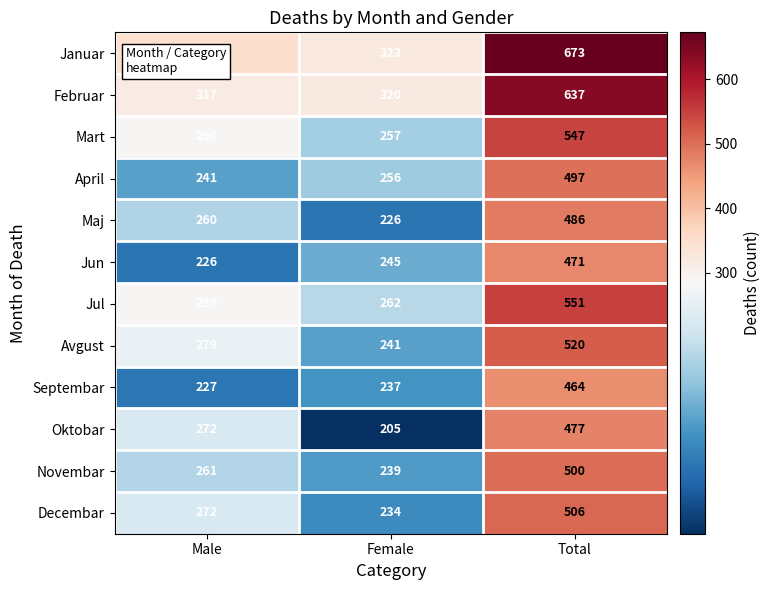

How many series are shown in this chart?

12